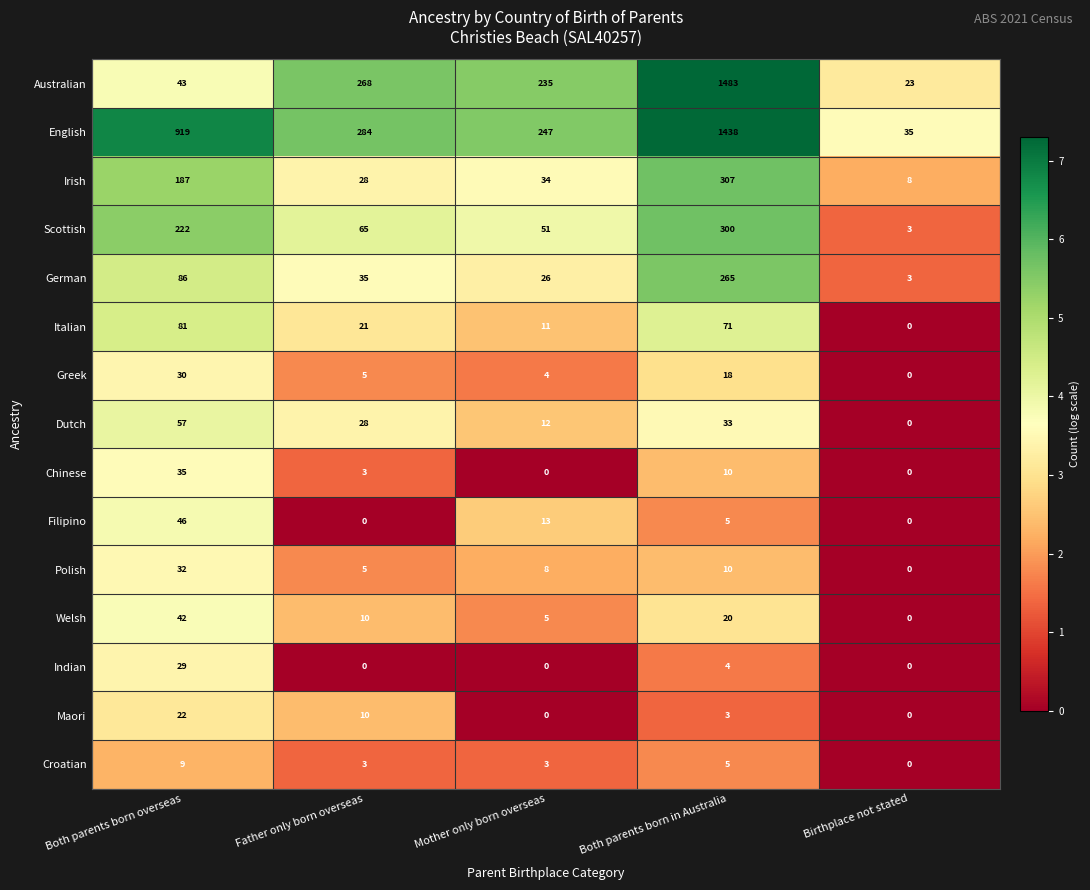

What is the difference between the maximum and minimum values in the Chinese series?

35